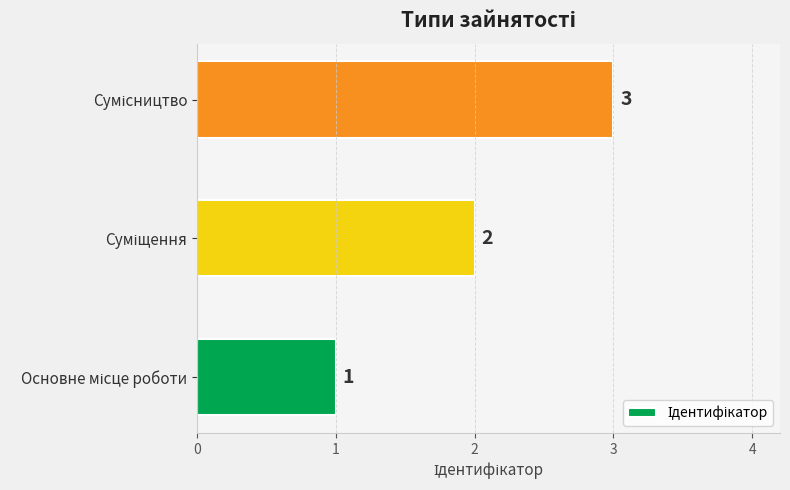

Count the values in the range 1 to 3.

3